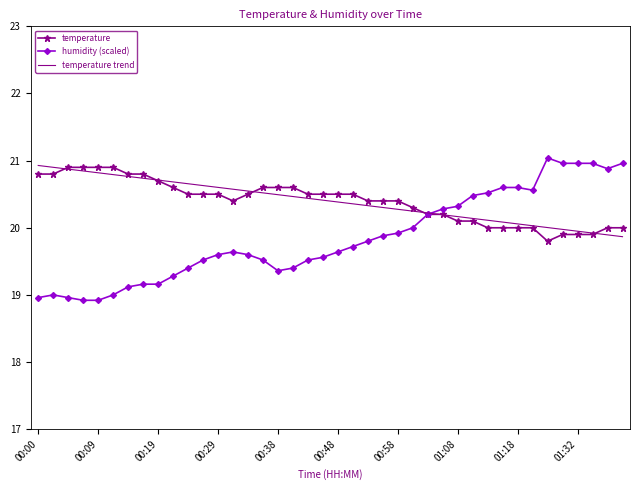

What are all the series names shown in the legend?

temperature, humidity (scaled), temperature trend